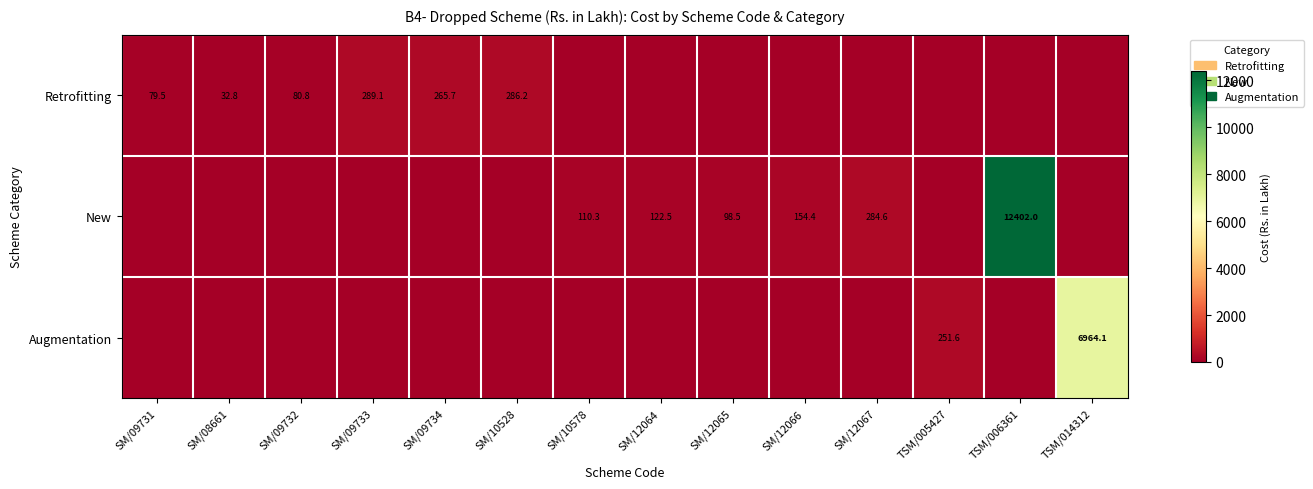

The New series shows 78.7 at SM/12066. True or false?

False